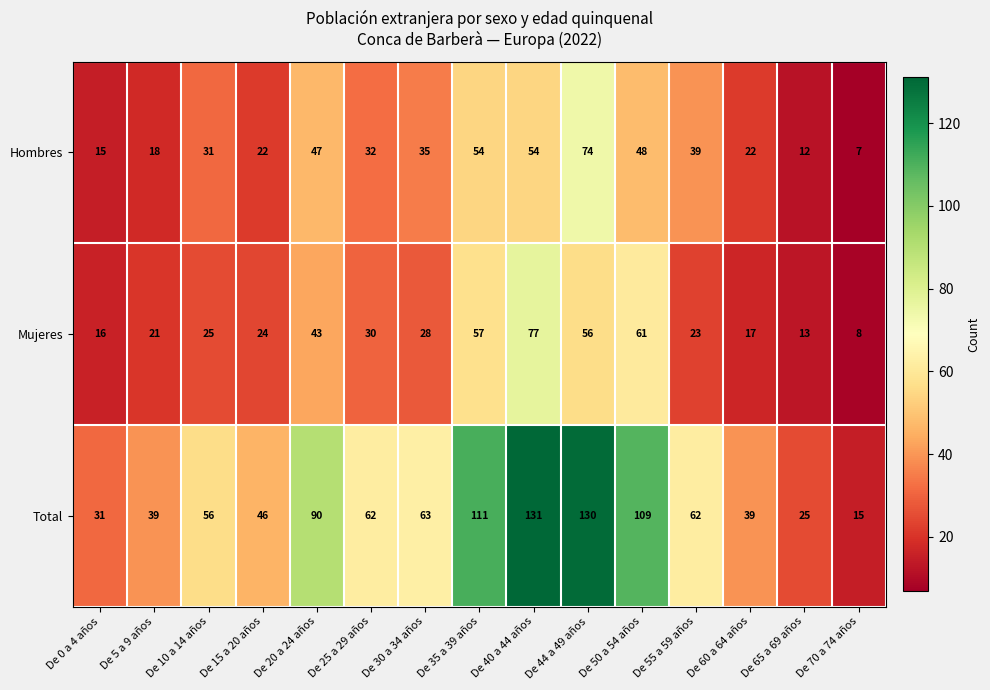

Count the number of data series in this chart.

3